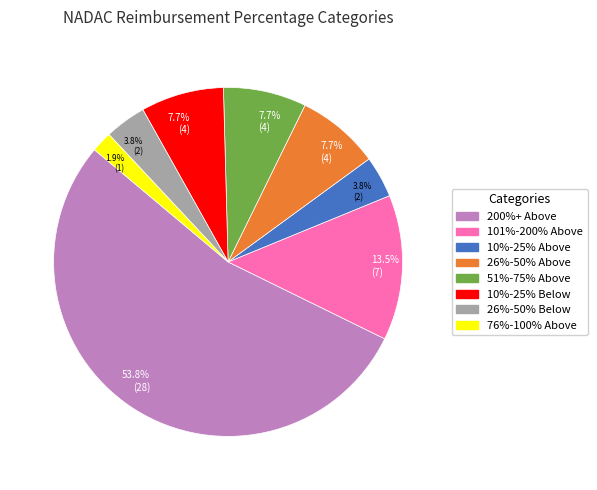

Approximately how many times larger is the value at 26%-50% Below compared to 10%-25% Above?

1.0